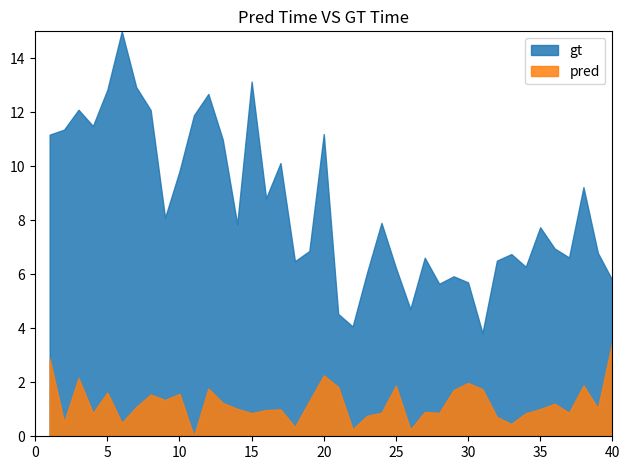

Rank the series by their maximum value, from highest to lowest.

gt, pred